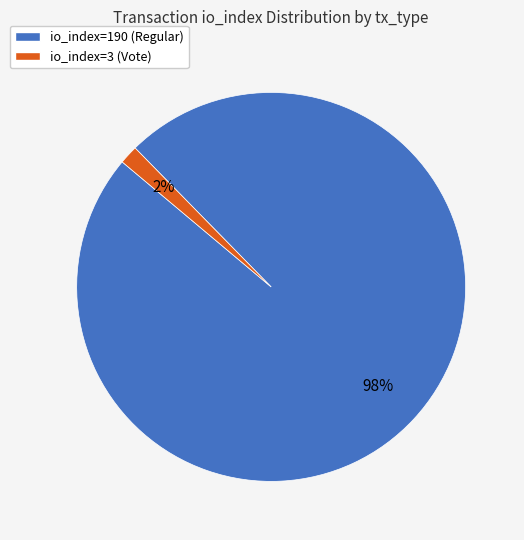

True or false: io_index=190 (Regular) accounts for 98% of the total.

True